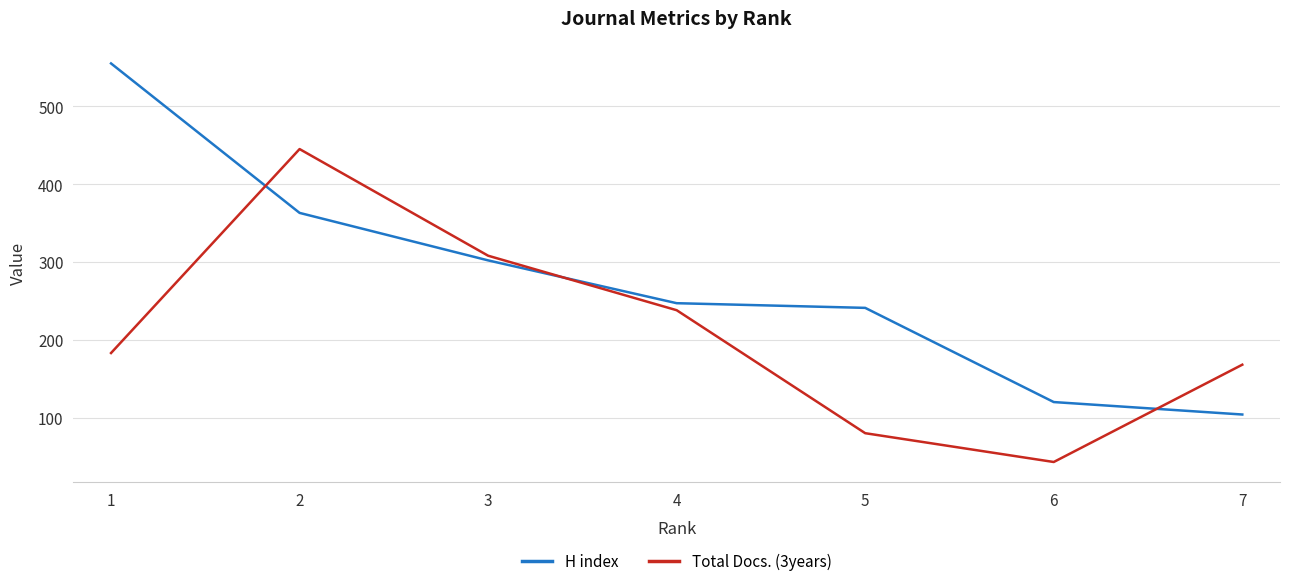

What is the total value across all series at 1?

738